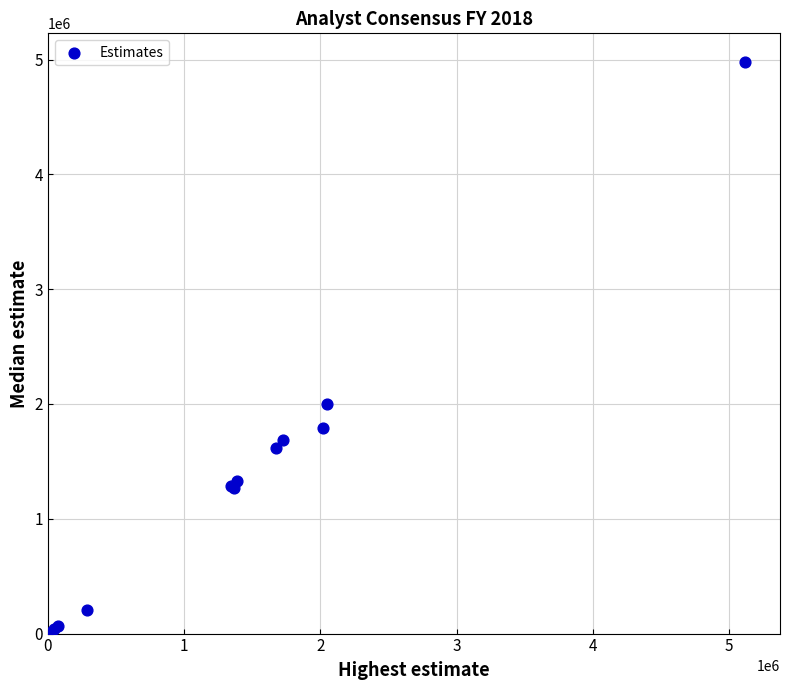

What Y value in the scatter plot is closest to 2489974?

1997150.0